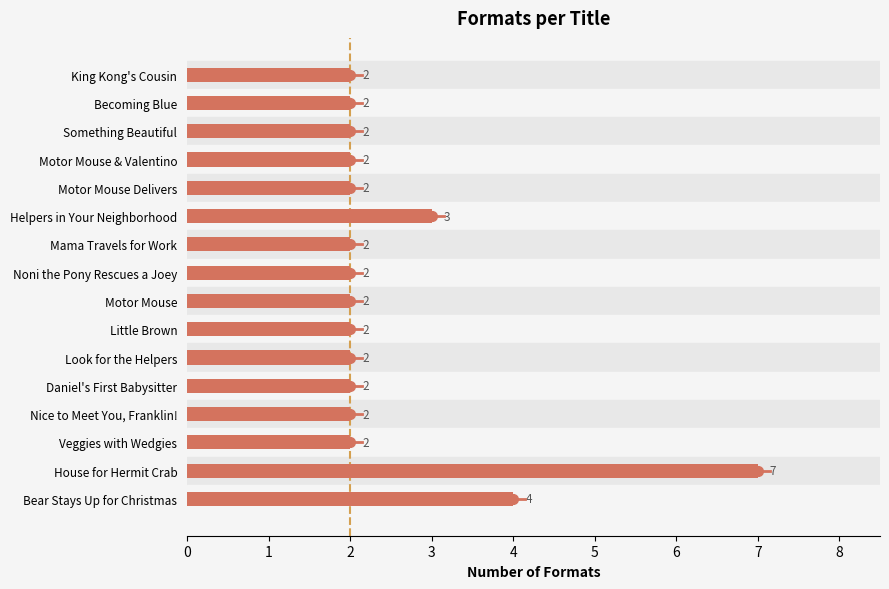

What is the ratio of the value at Look for the Helpers to the value at Motor Mouse?

1.0